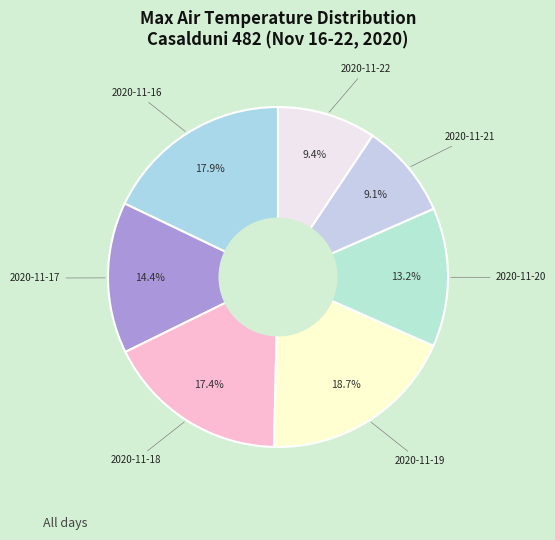

Which category has the smallest portion of the pie?

2020-11-21